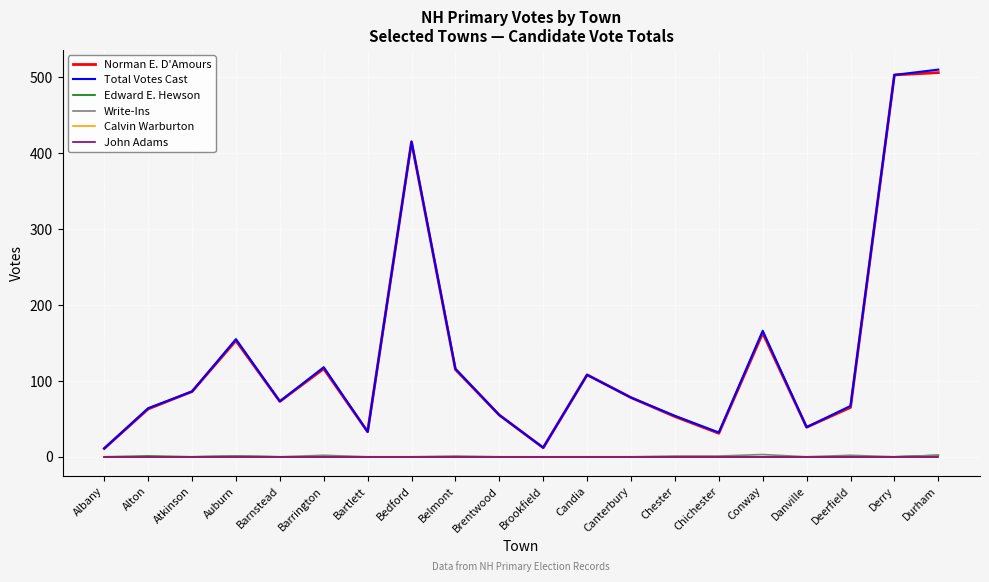

Where is Edward E. Hewson nearest to the value 1?

Alton